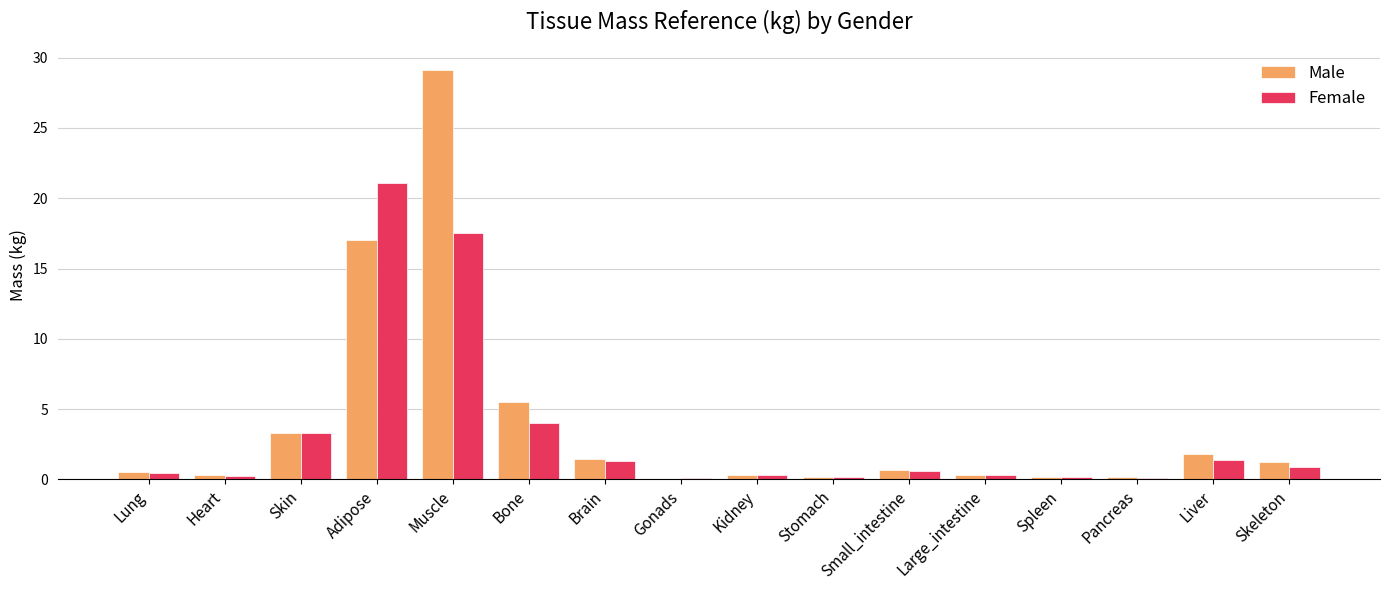

Which series has the largest range (max minus min)?

Male